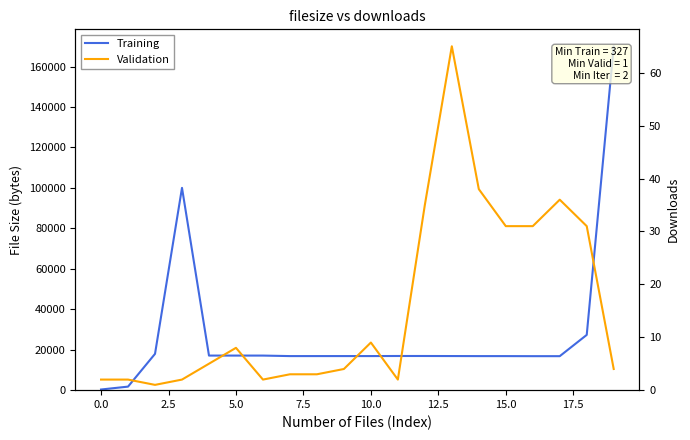

Which series has the largest total across all categories?

Training